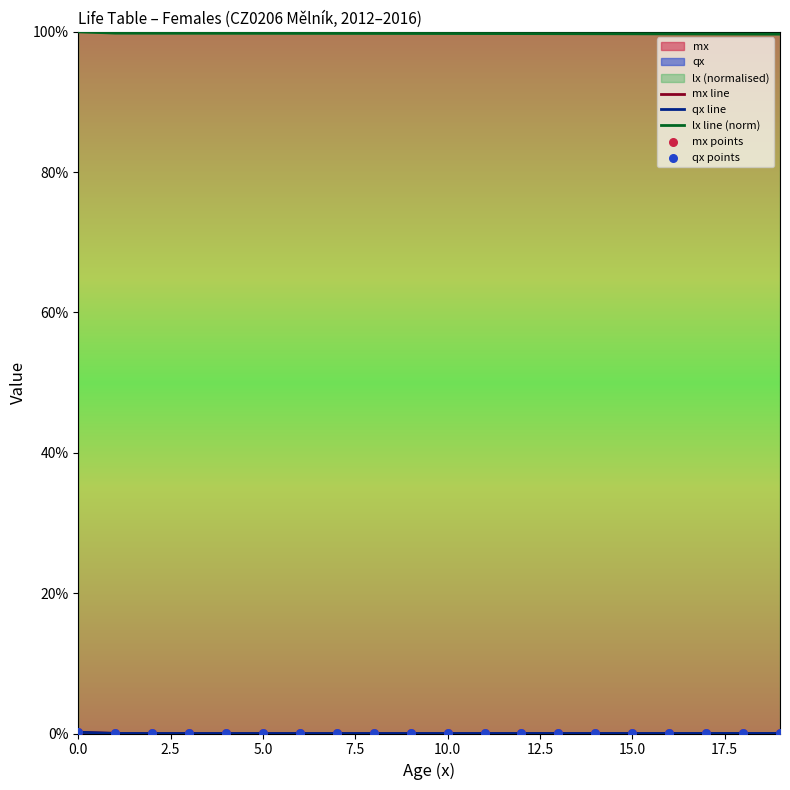

At how many categories does at least one series exceed 0?

20